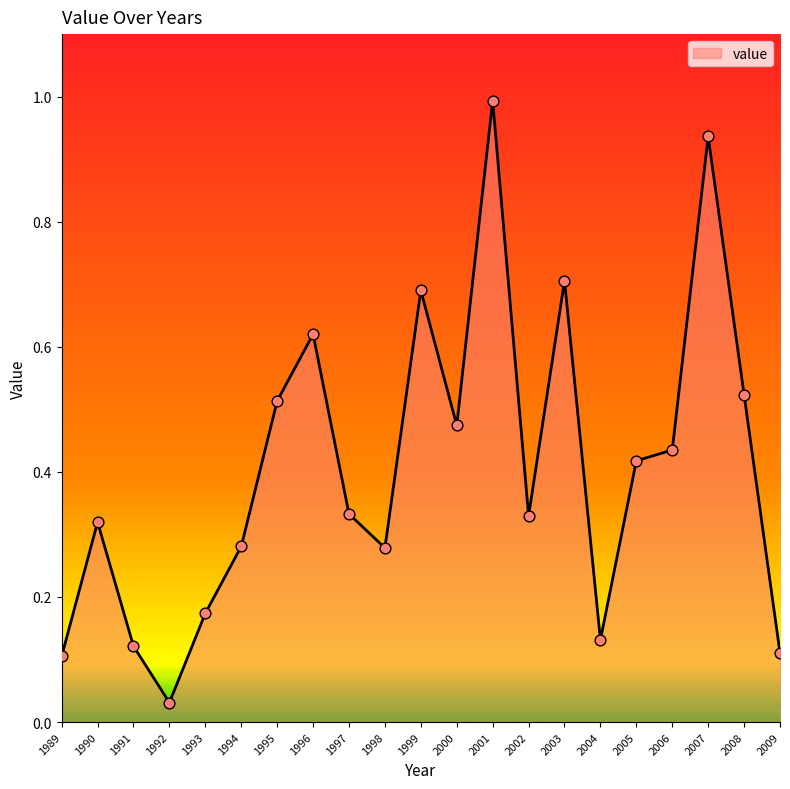

Between 2001 and 1989, which is larger?

2001